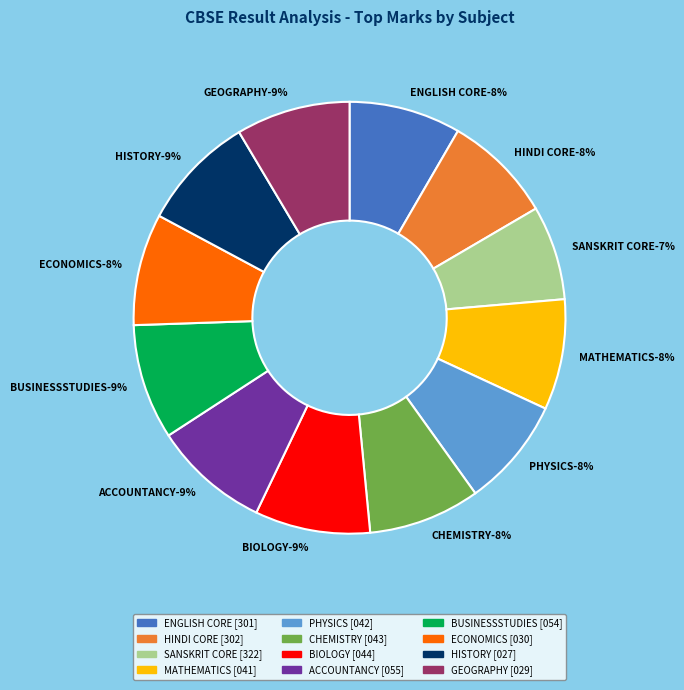

To the nearest percent, what portion does MATHEMATICS [041] represent?

8%